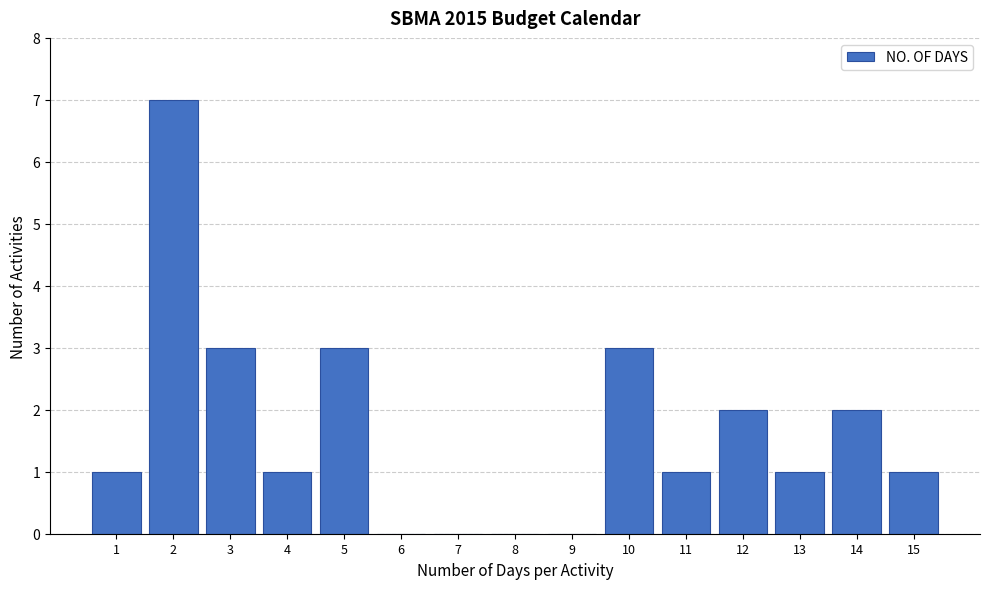

Reading left to right, transcribe all the data shown in this chart.

1=1	2=7	3=3	4=1	5=3	6=0	7=0	8=0	9=0	10=3	11=1	12=2	13=1	14=2	15=1